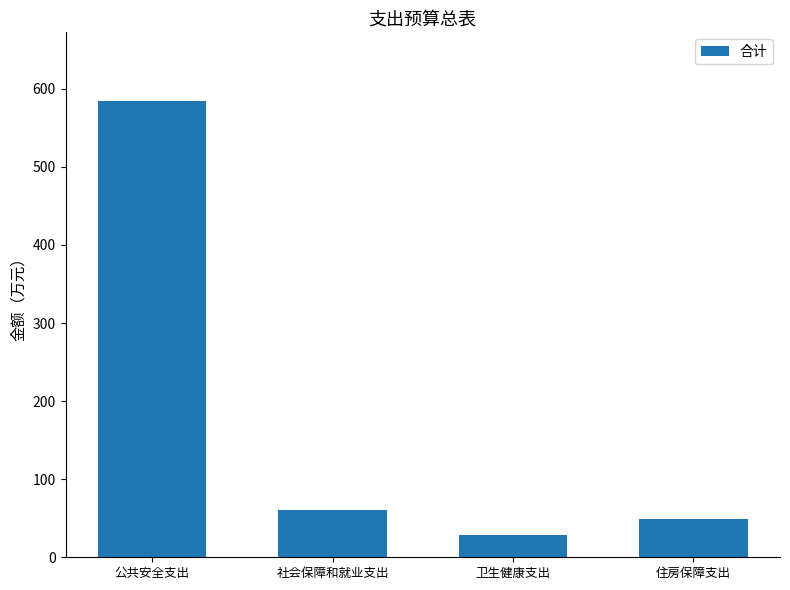

Where does the data first go above 60?

公共安全支出